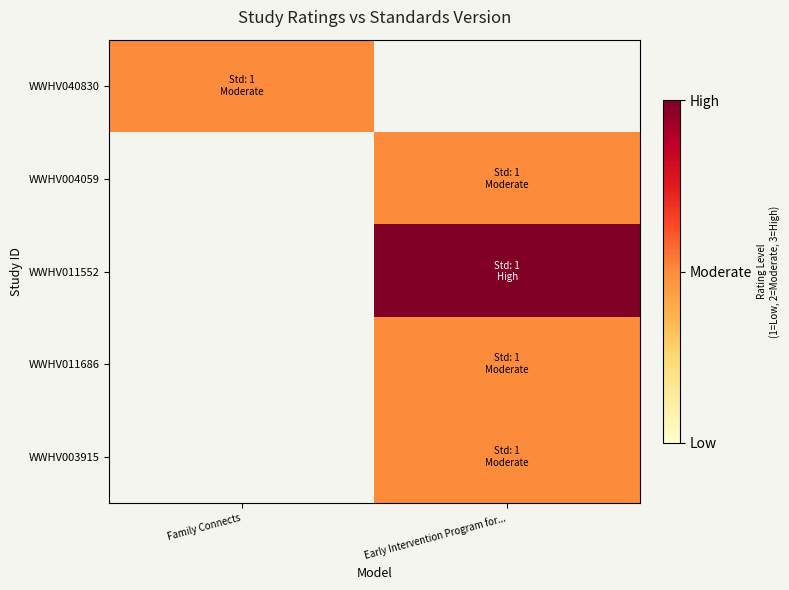

Which has a higher value, Early Intervention Program for... or Family Connects?

Family Connects